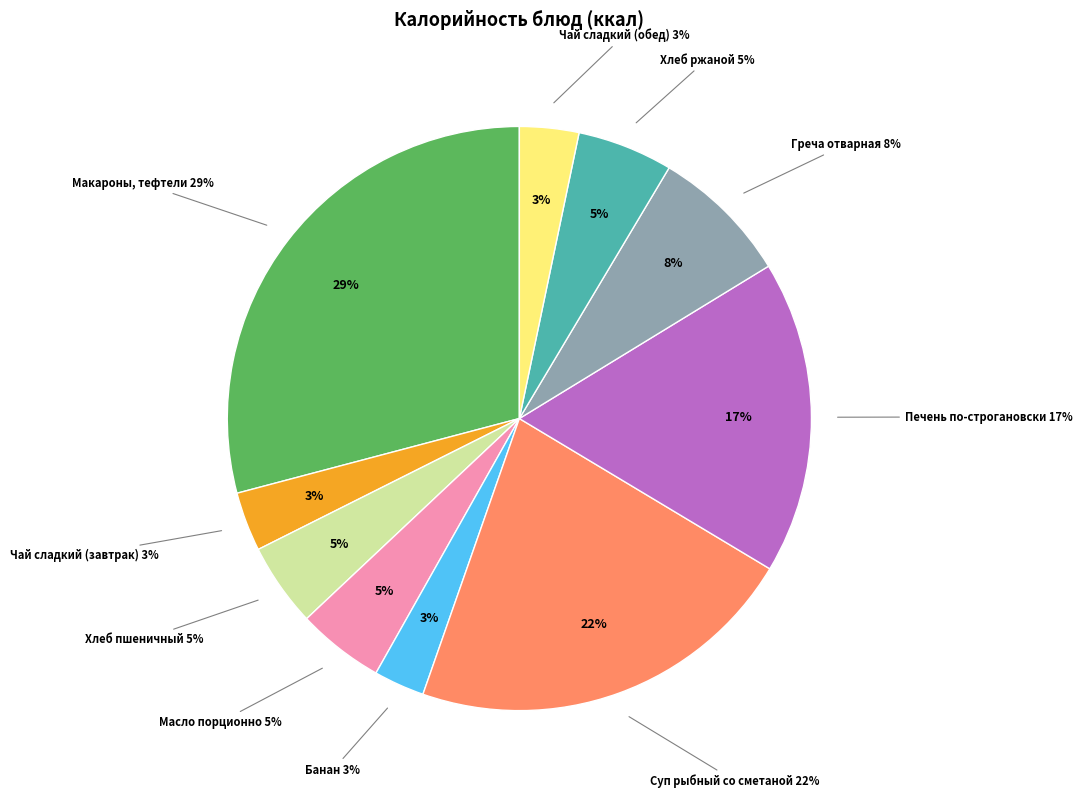

To the nearest percent, what portion does Банан represent?

3%